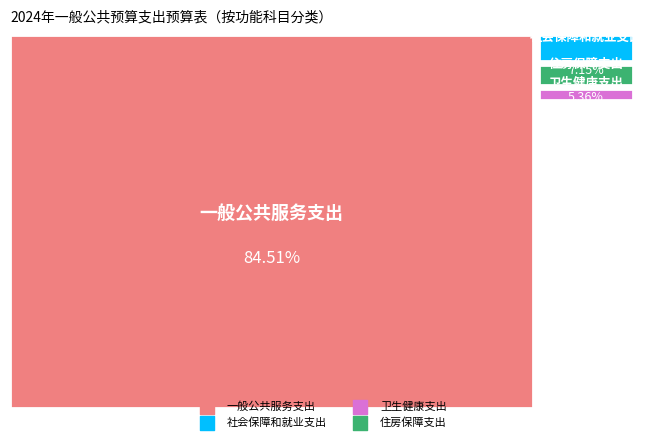

What is the change in value from 一般公共服务支出 to 社会保障和就业支出?

-1095208.8